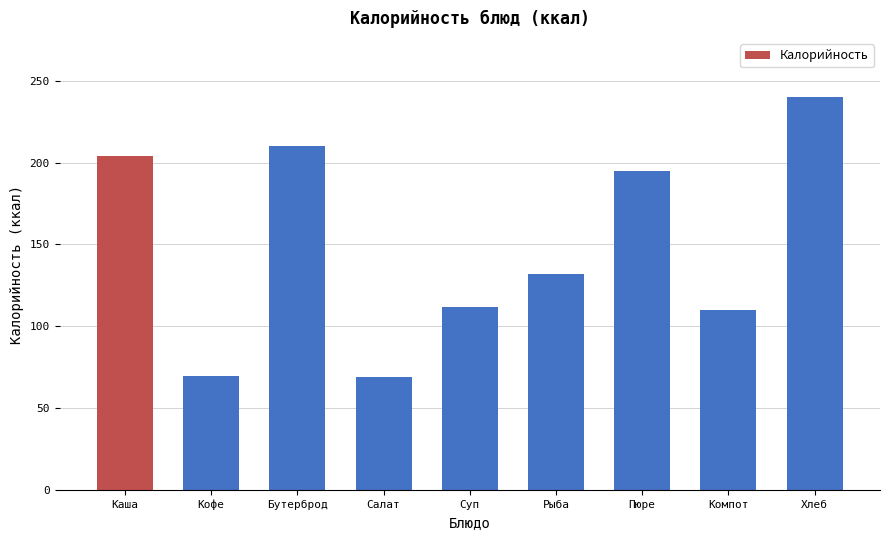

What is the change in value from Каша to Салат?

-135